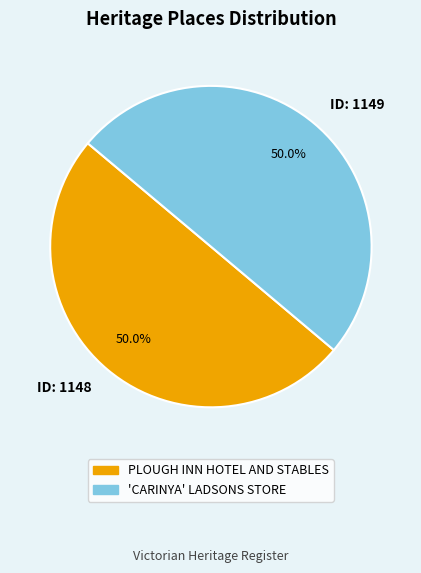

What is the ratio of the value at ID: 1148 to the value at ID: 1149?

1.0